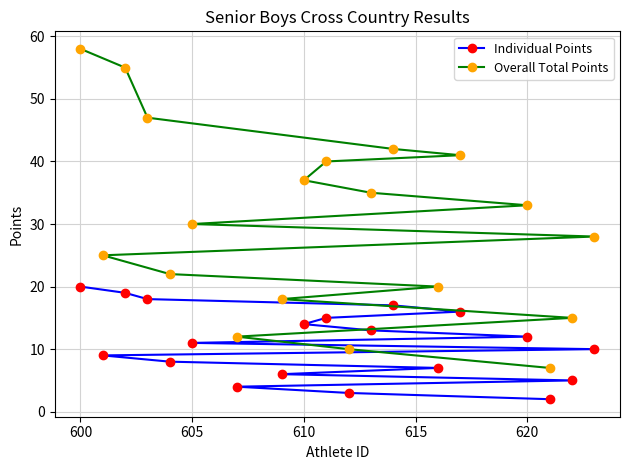

Reading left to right, transcribe all the data shown in this chart.

Individual Points: 20	9	19	18	8	11	4	6	14	15	3	13	17	7	16	12	2	5	10
Overall Total Points: 58	25	55	47	22	30	12	18	37	40	10	35	42	20	41	33	7	15	28